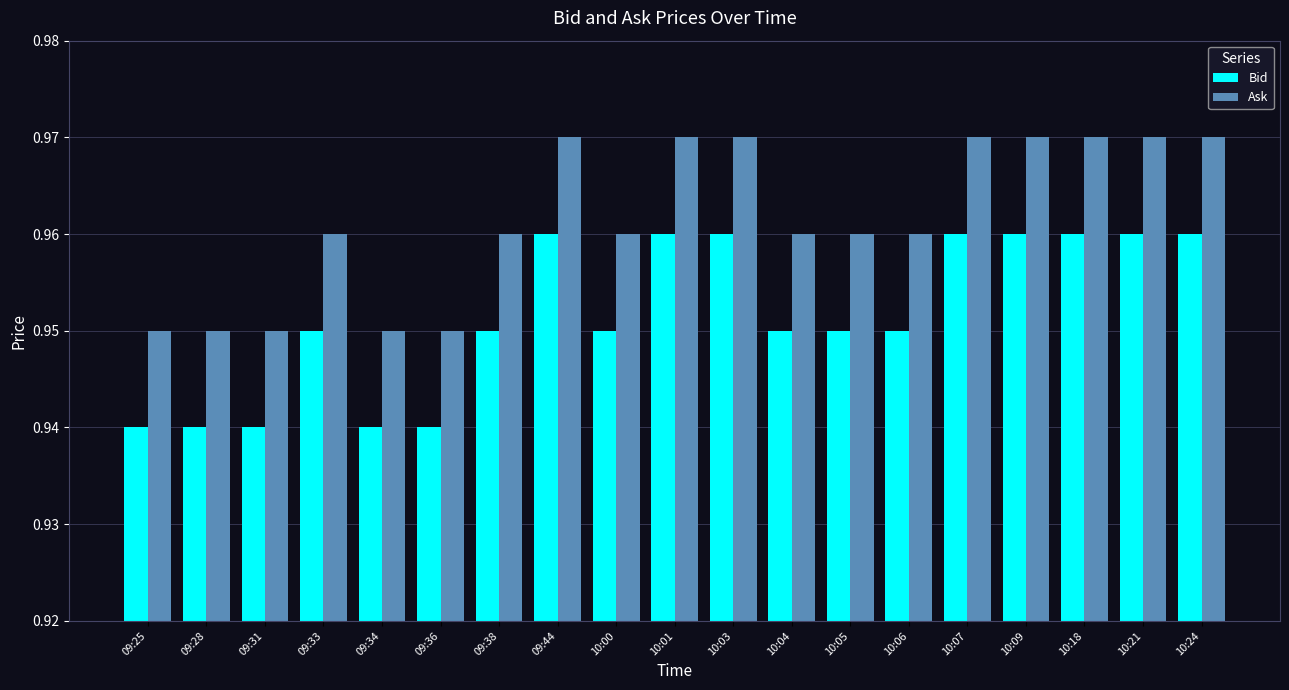

The Bid series shows 1.4 at 09:34. True or false?

False